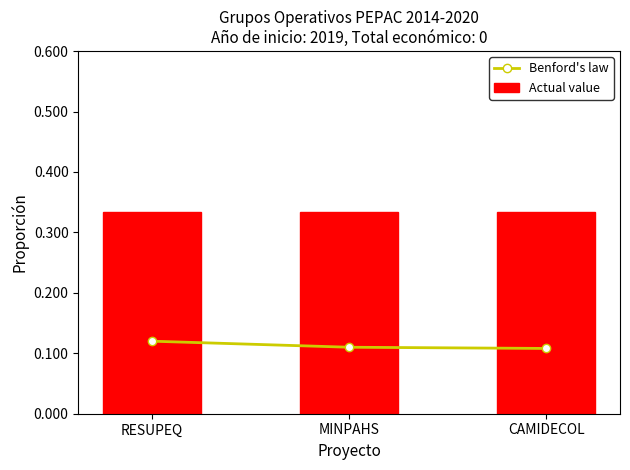

Count the number of categories in the chart.

3